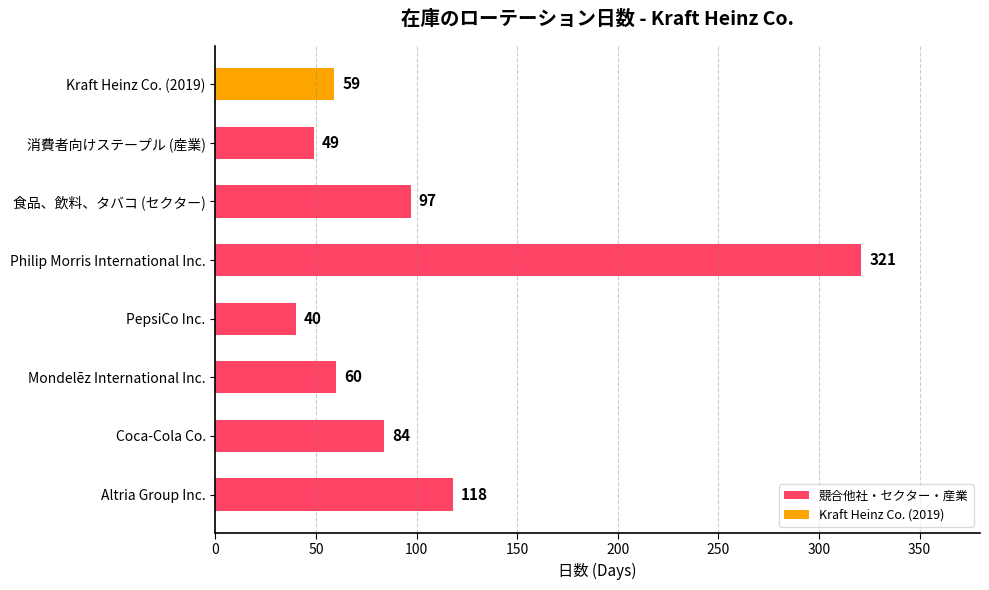

The value at Kraft Heinz Co. (2019) is 59. True or false?

True